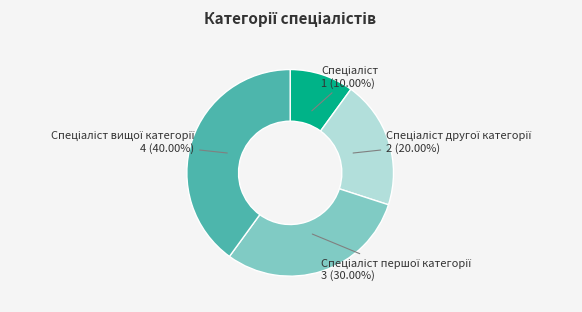

Is there any slice that represents more than half of the pie?

No